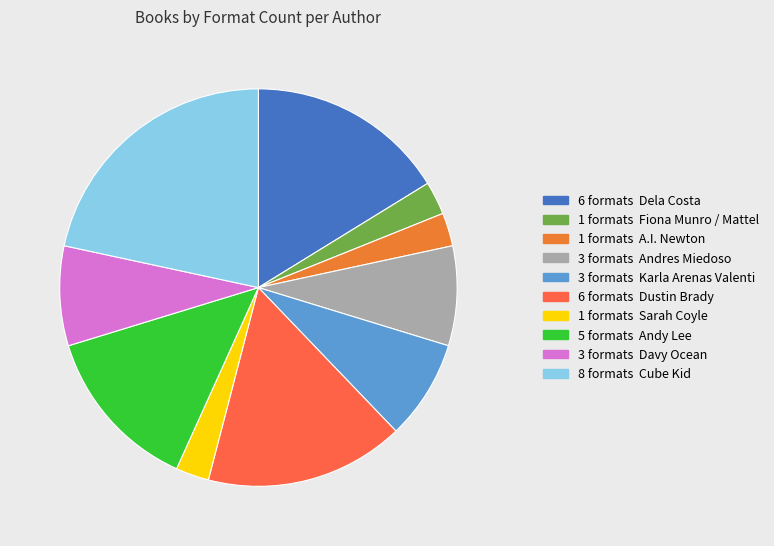

Count the number of slices in the pie.

10